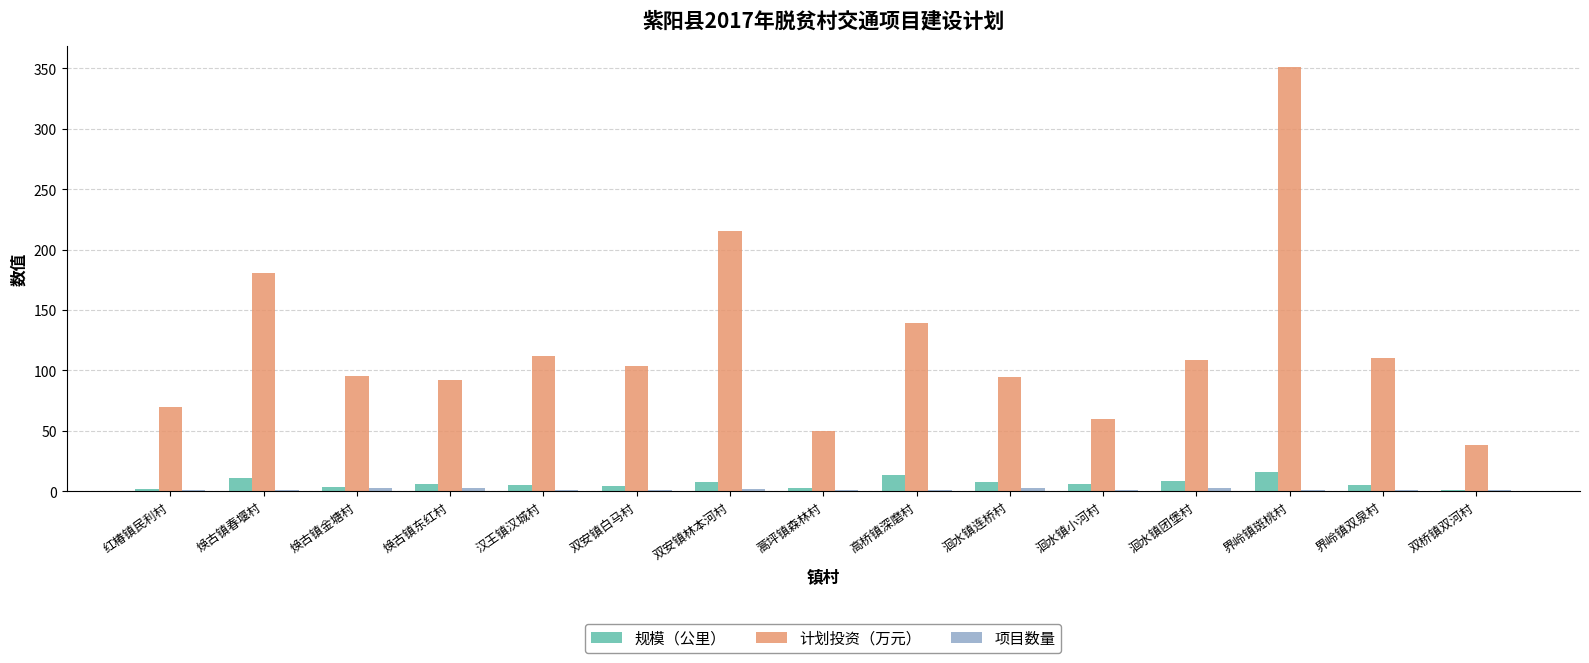

At which label is 计划投资（万元） closest to 194?

焕古镇春堰村